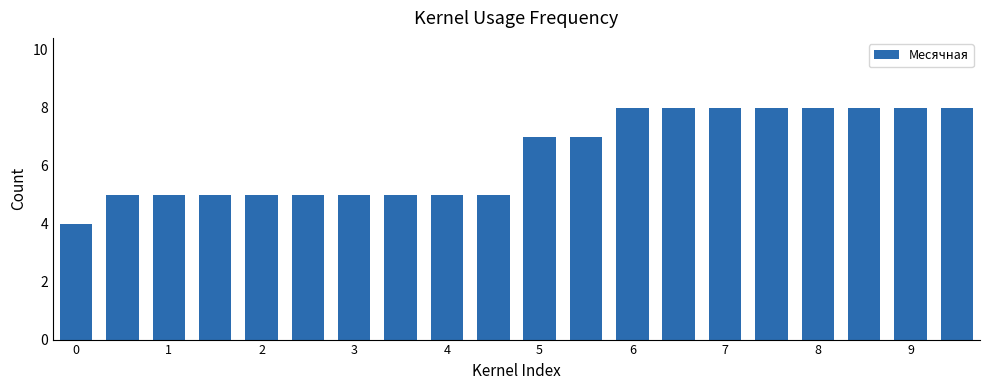

How many values are between 5 and 8?

19